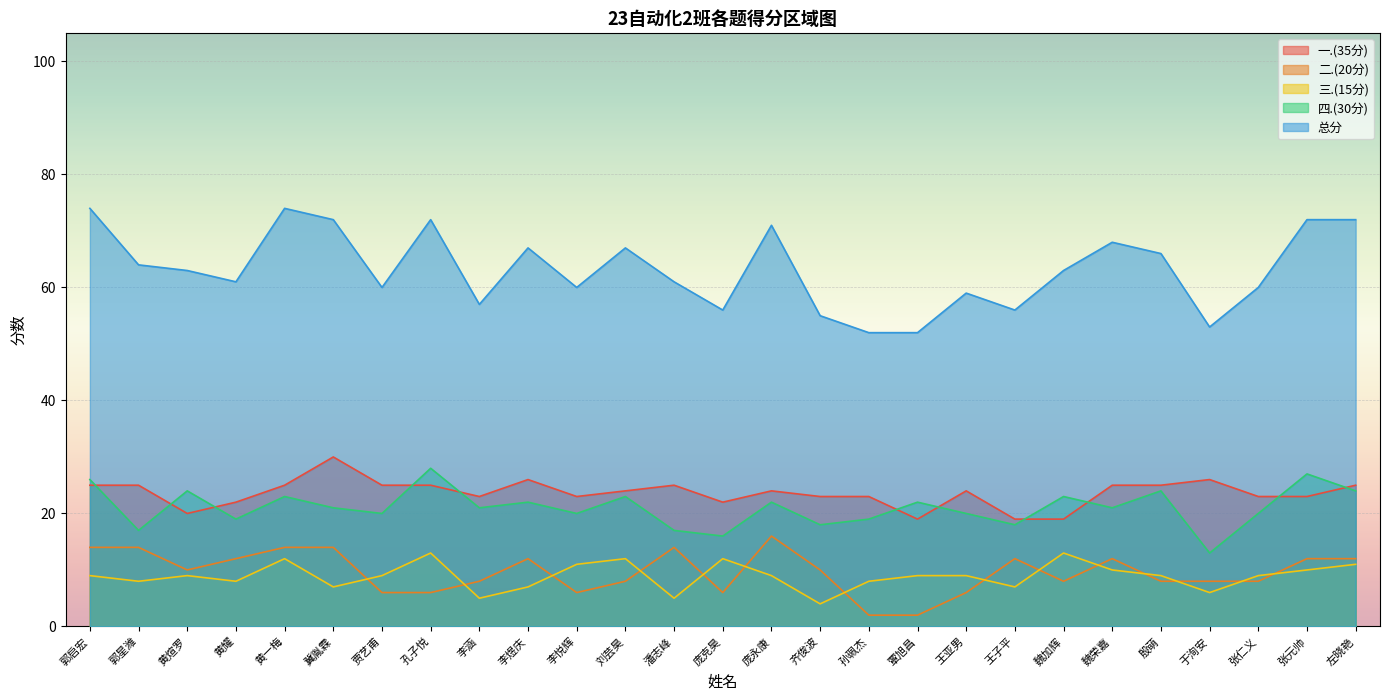

Between 庞永康 and 王子平, which is larger?

庞永康